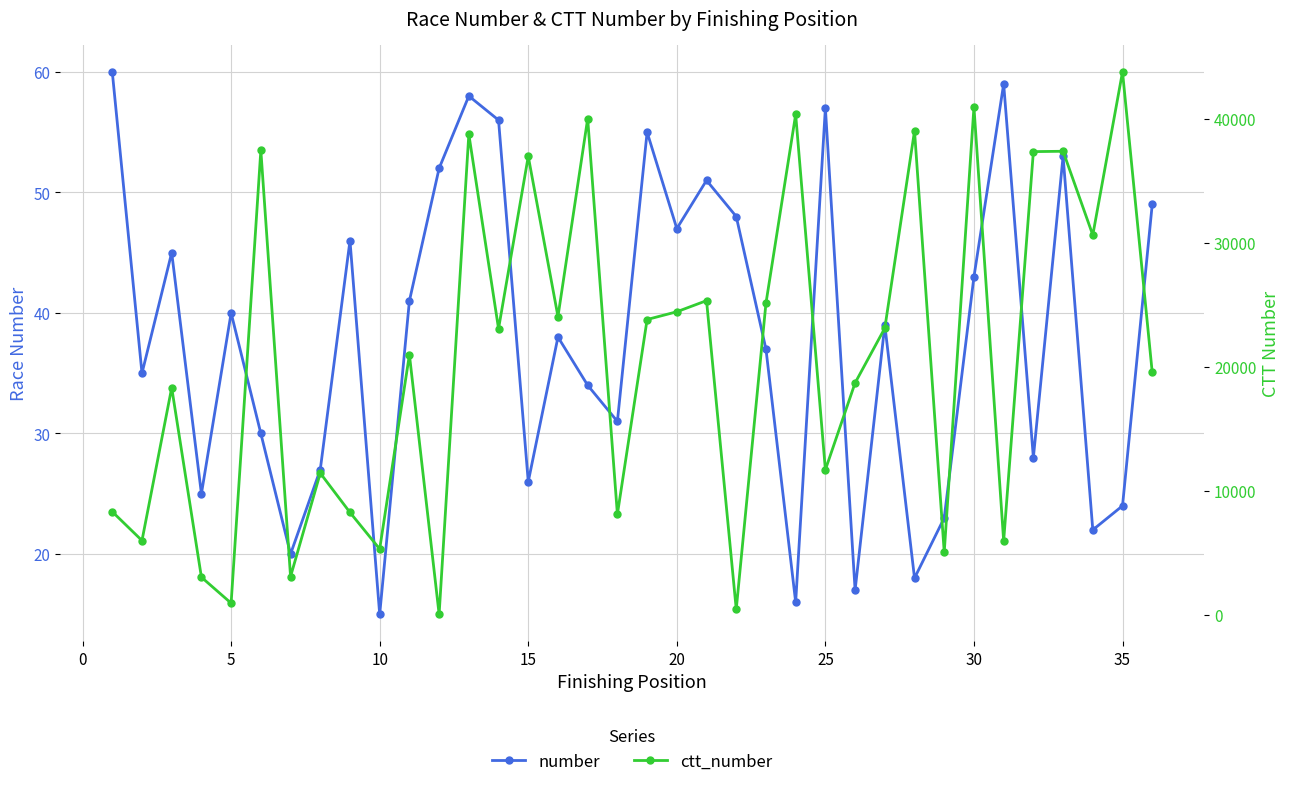

What is the maximum value for ctt_number?

43822